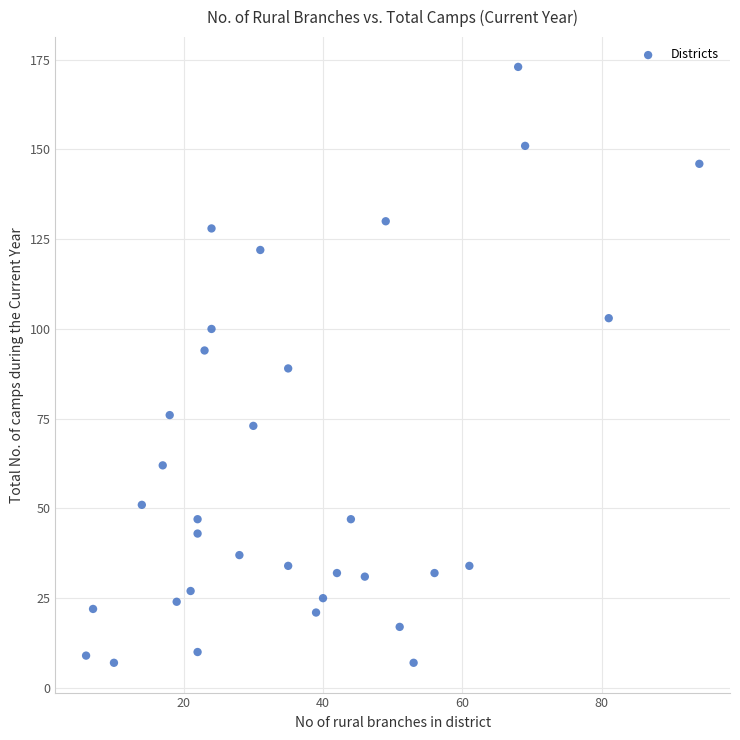

What is the range of Y values (max minus min)?

166